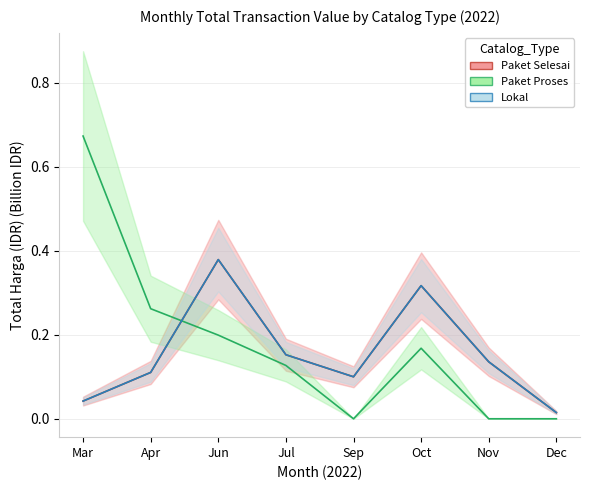

Is the value of Paket Selesai at Nov greater than the value of Lokal at Sep?

Yes